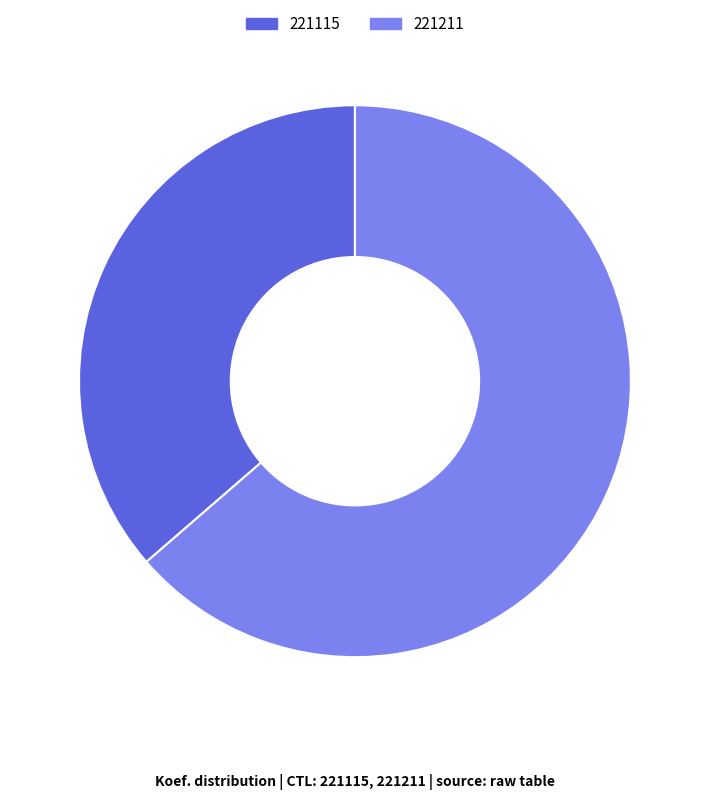

The 221115 slice represents 29% of the pie. True or false?

False